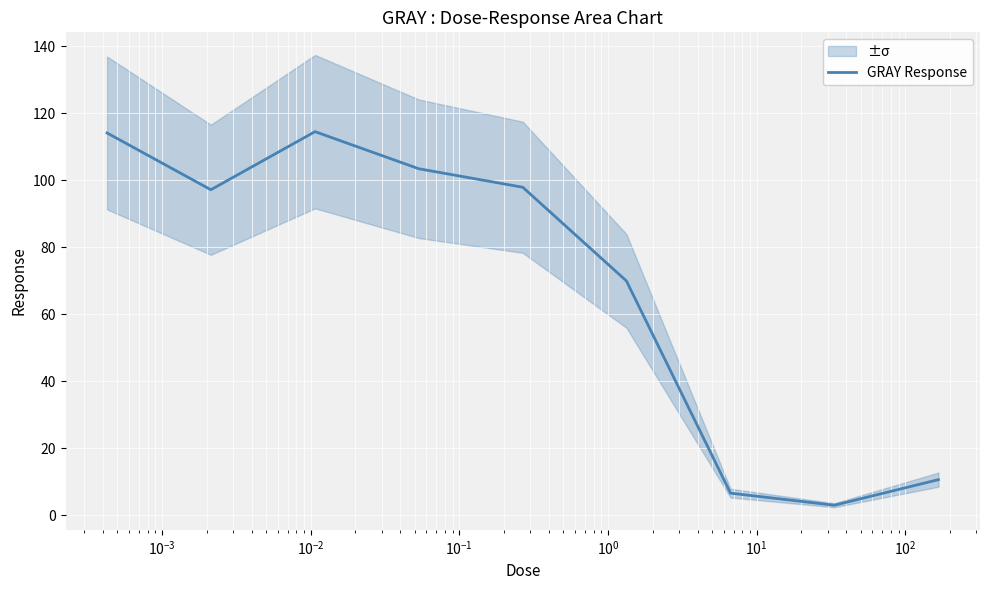

What is the maximum value for GRAY Response?

114.5